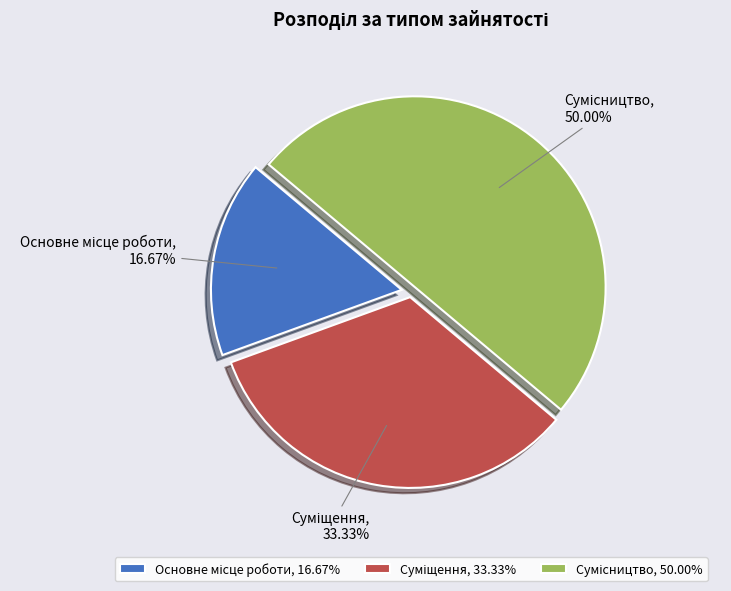

What percentage is NOT represented by Суміщення?

66.7%